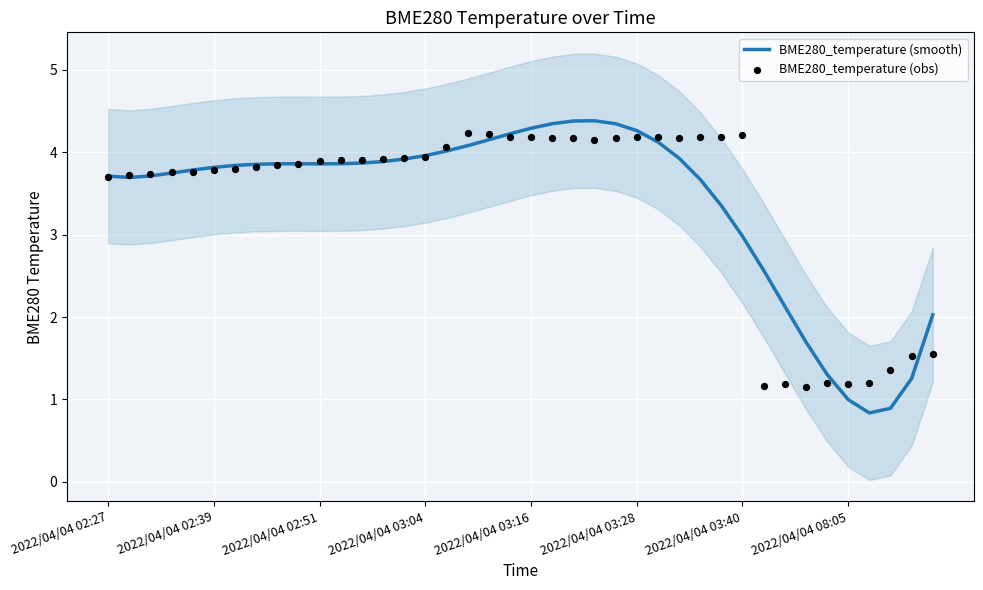

Which series reaches the maximum Y coordinate?

BME280_temperature (smooth)